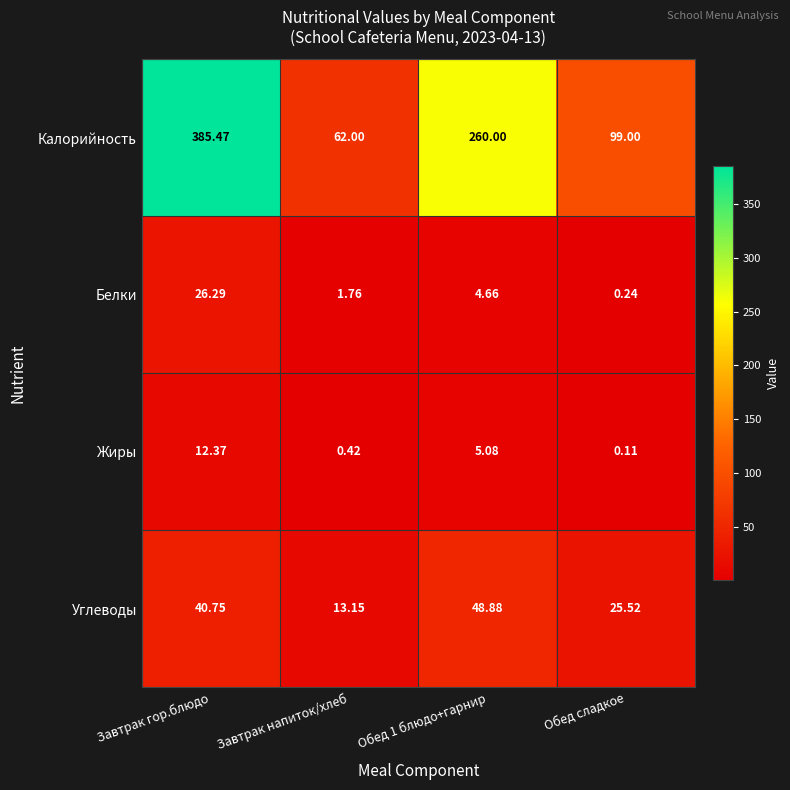

At which label does Белки reach its peak?

Завтрак гор.блюдо